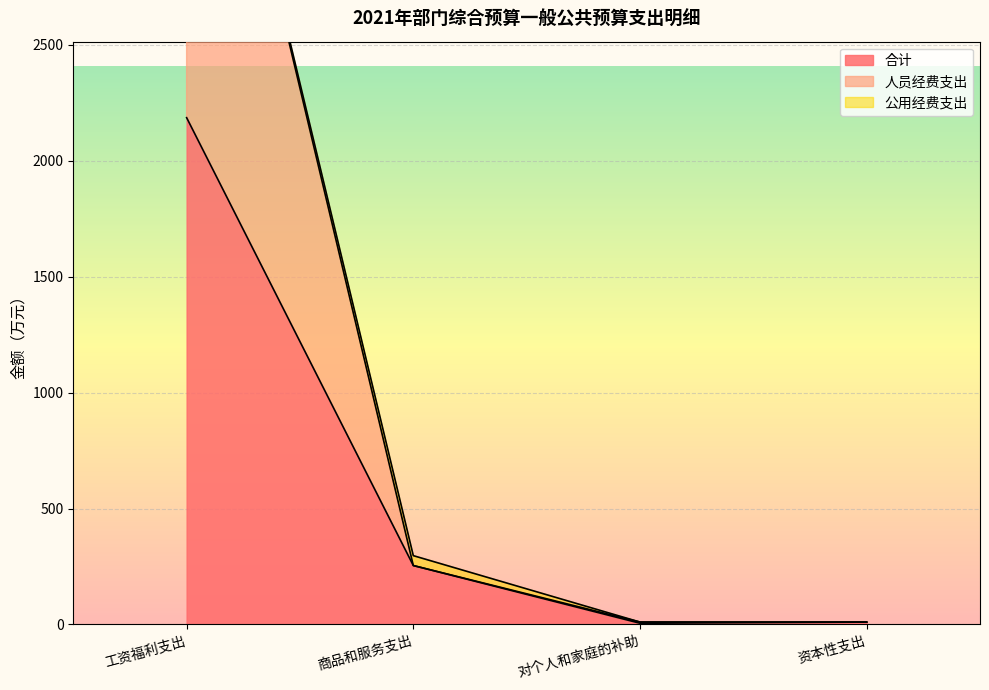

What is the difference between the second highest and minimum values in the 人员经费支出 series?

244.1